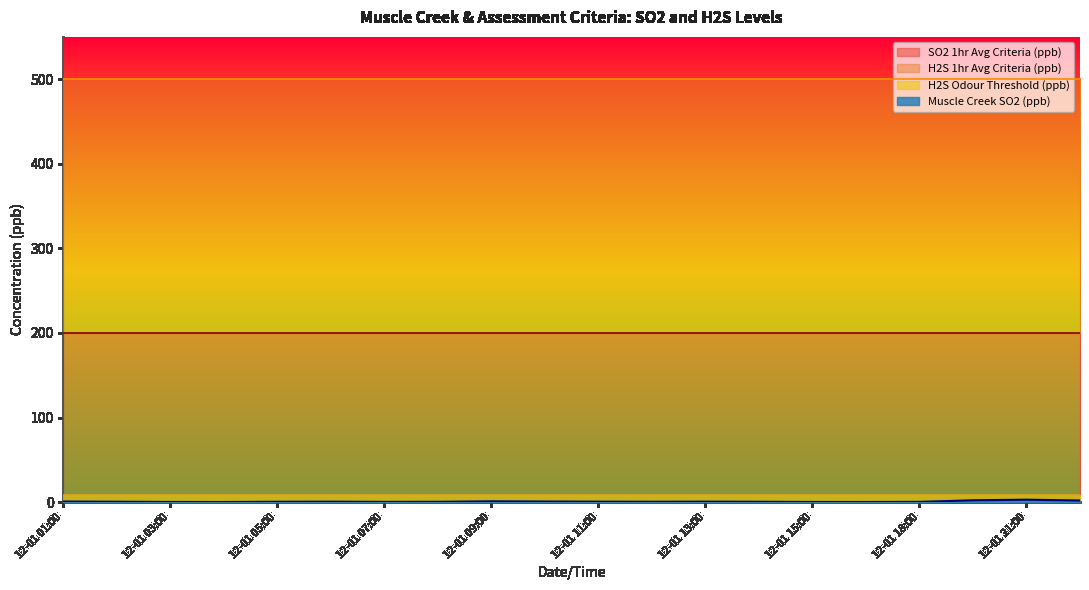

At how many categories does at least one series exceed 264?

20